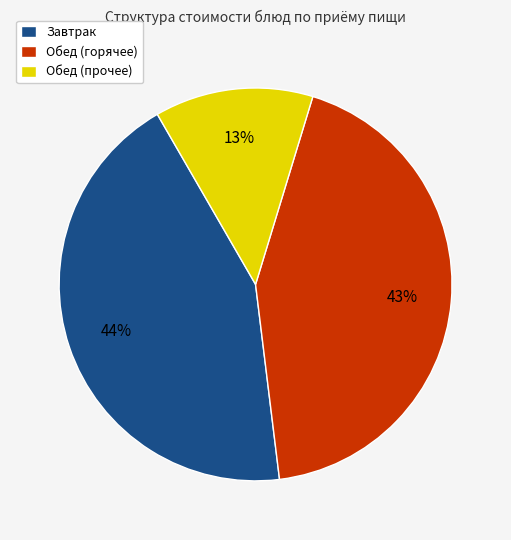

To the nearest percent, what percentage of the pie is Обед (прочее)?

13%